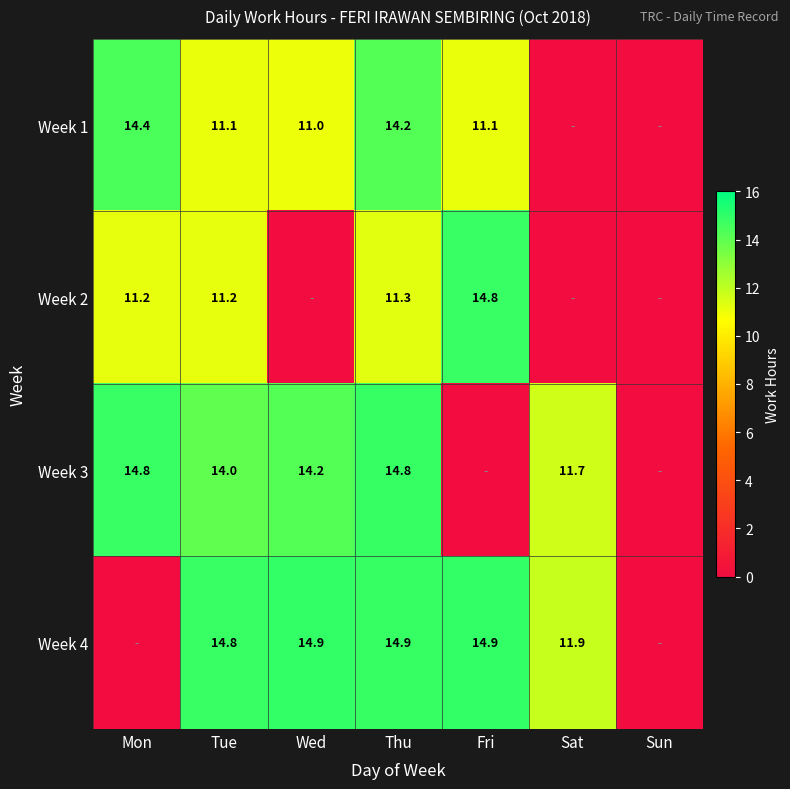

Rank the series at Tue from highest to lowest value.

Week 4, Week 3, Week 2, Week 1